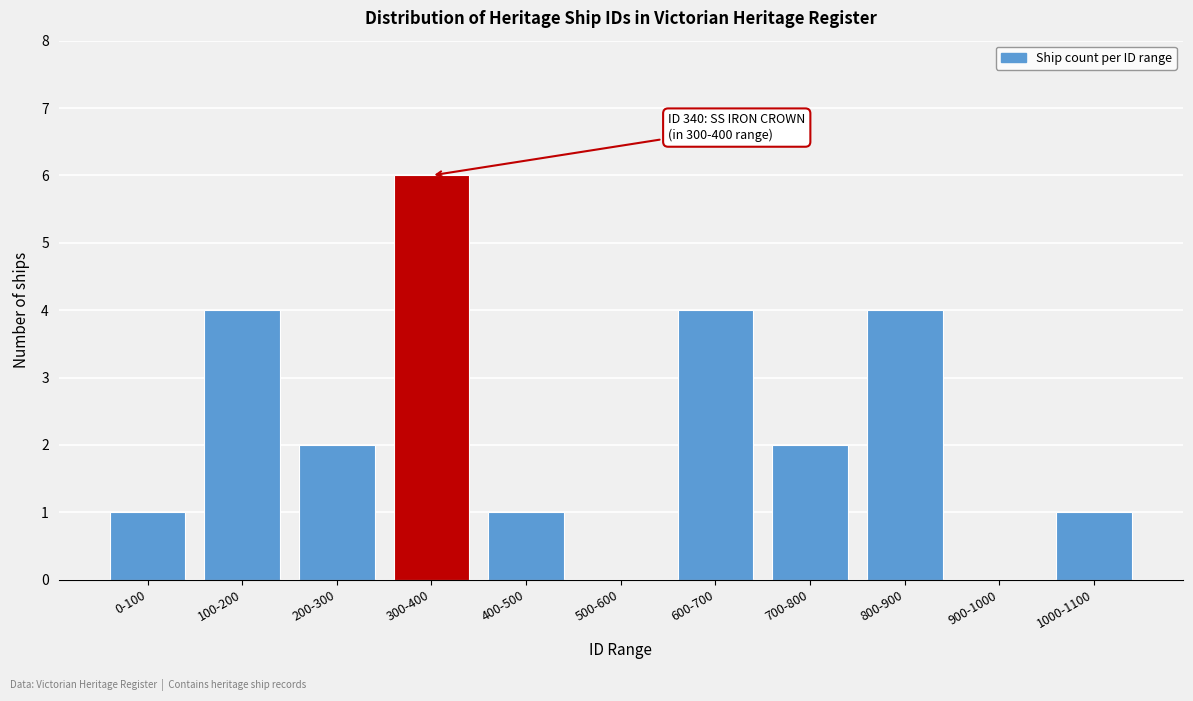

Reading right to left, what are all the values shown in this chart?

1000-1100=1	900-1000=0	800-900=4	700-800=2	600-700=4	500-600=0	400-500=1	300-400=6	200-300=2	100-200=4	0-100=1